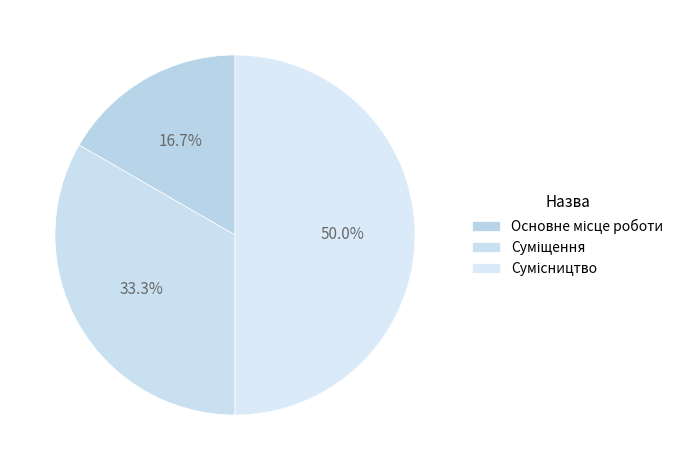

How much of the chart is everything except Сумісництво?

50.0%